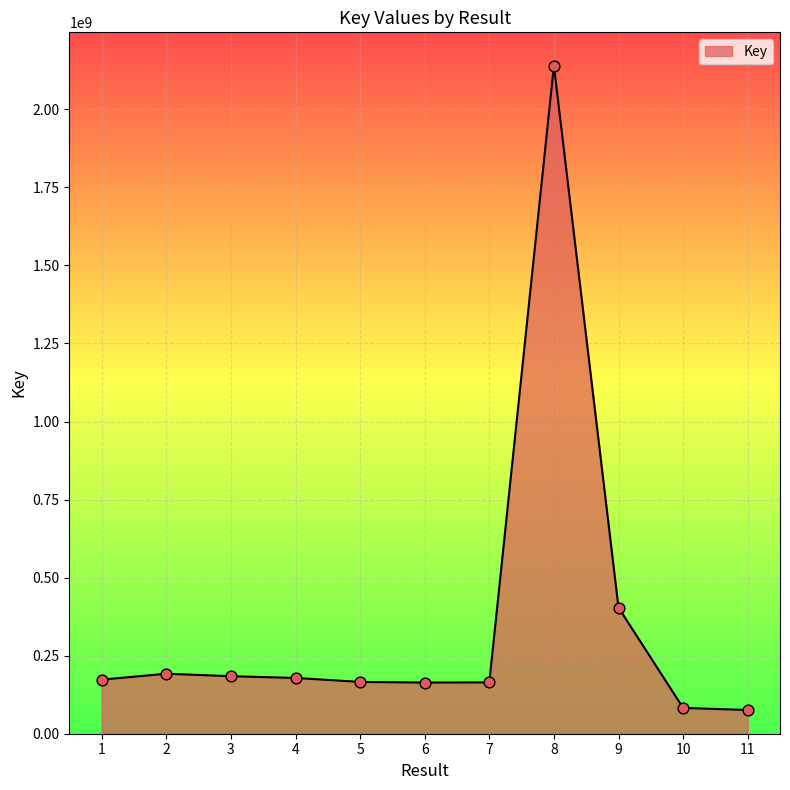

What is the ratio of the value at 2 to the value at 6?

1.2